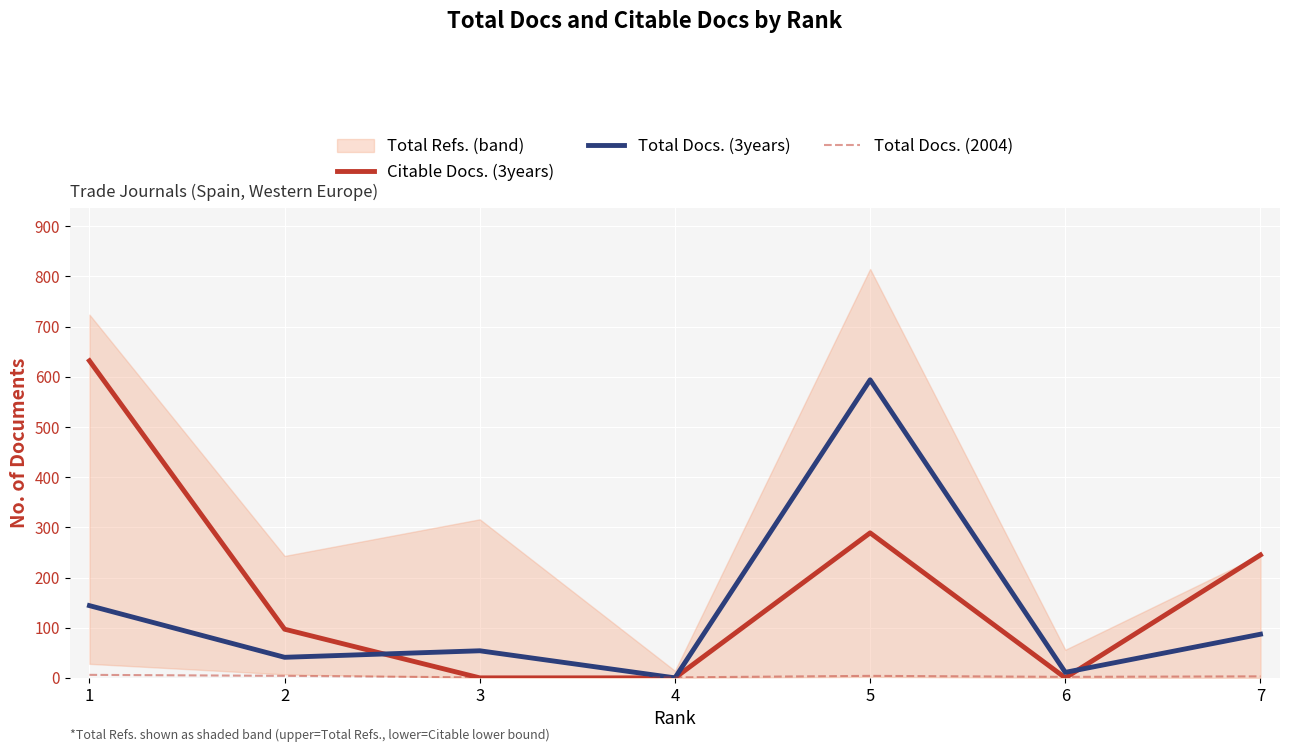

How many data points in Citable Docs. (3years) are less than 97?

3